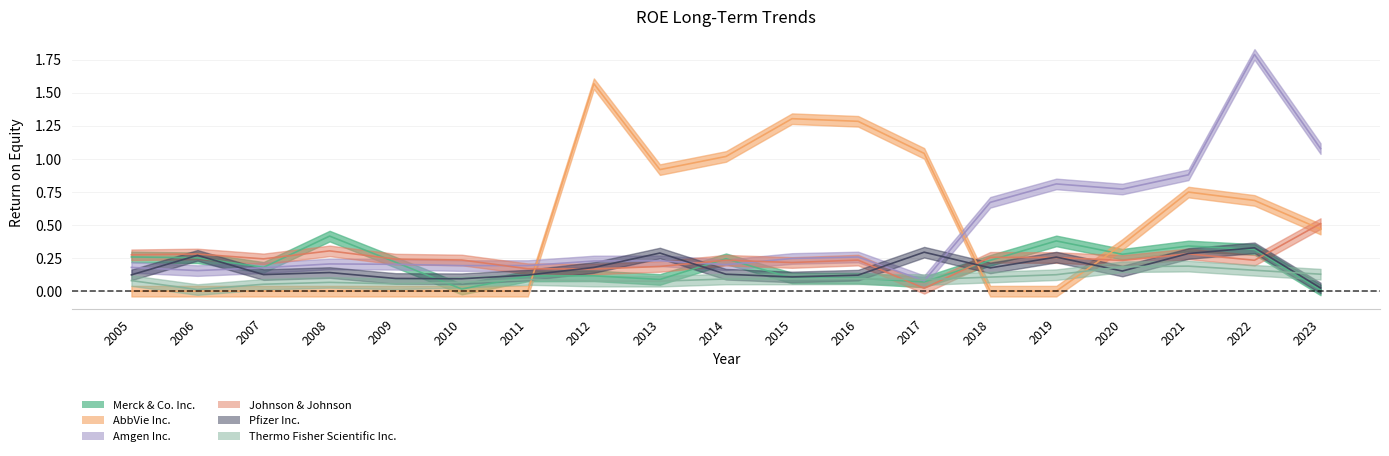

At which category is the sum across all series the highest?

2022